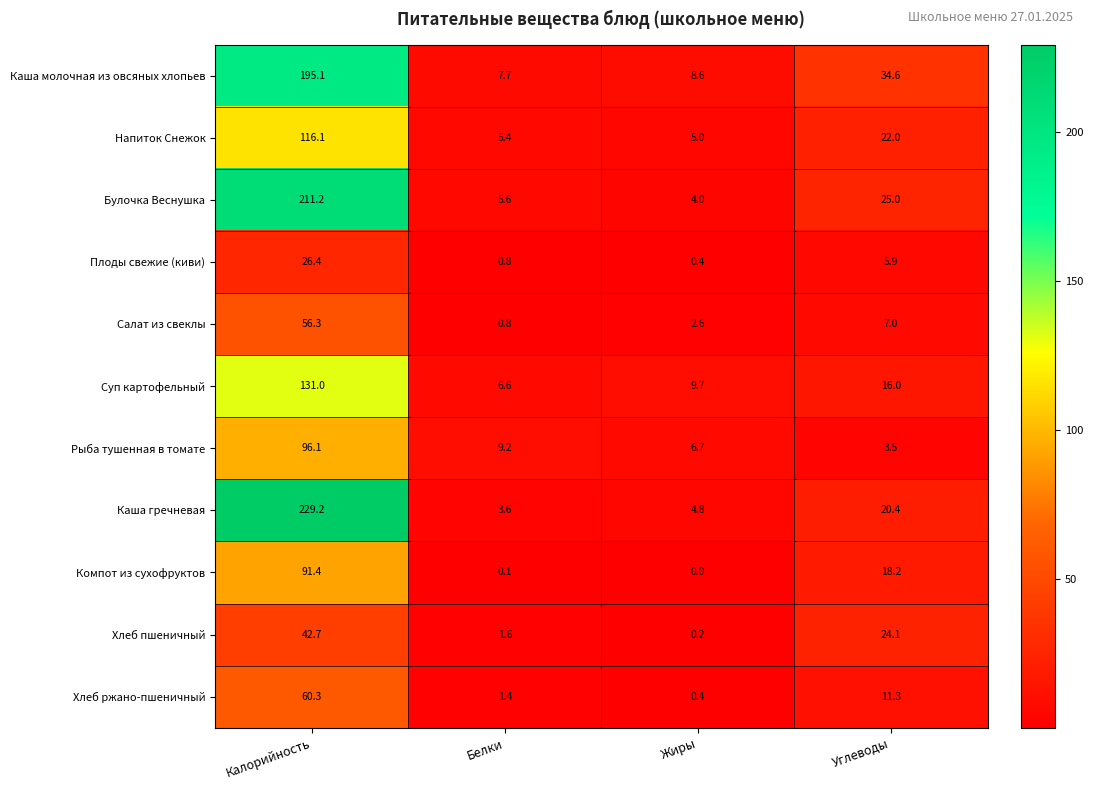

Which series has the widest spread of values?

Каша гречневая